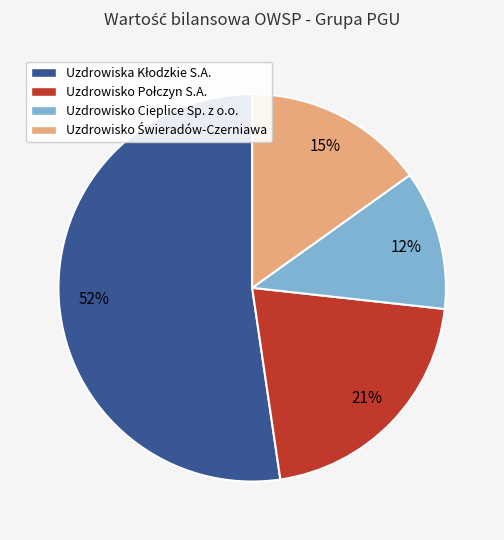

How many segments does this pie chart have?

4